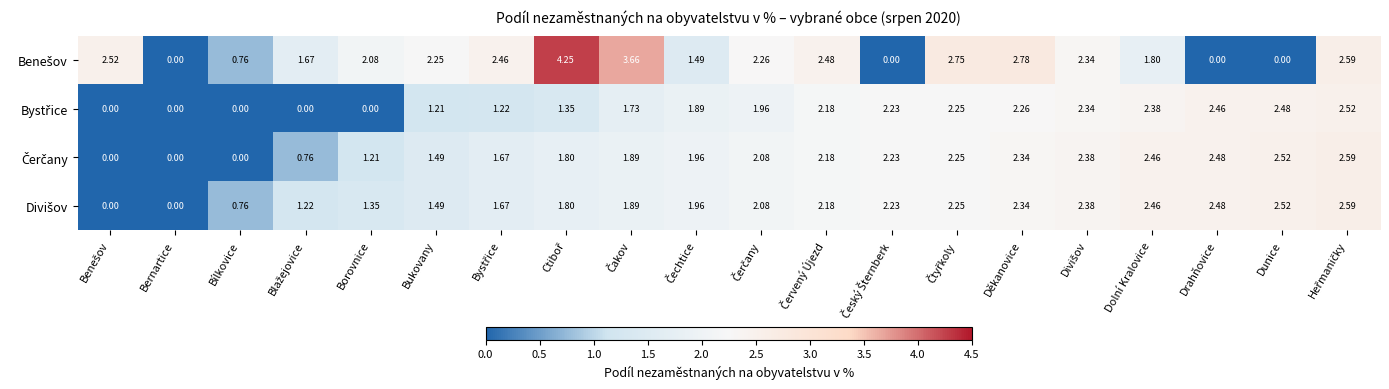

How many distinct data groups are displayed?

4